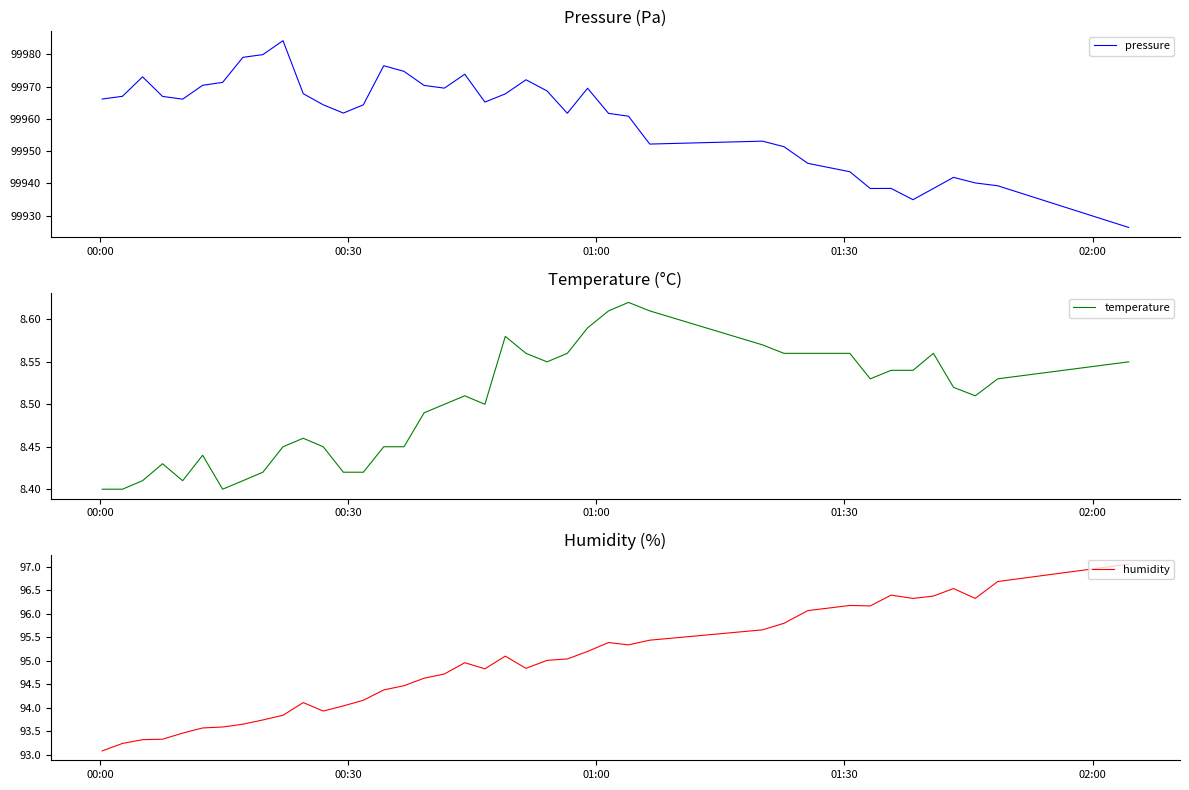

What is the maximum value for temperature?

8.6